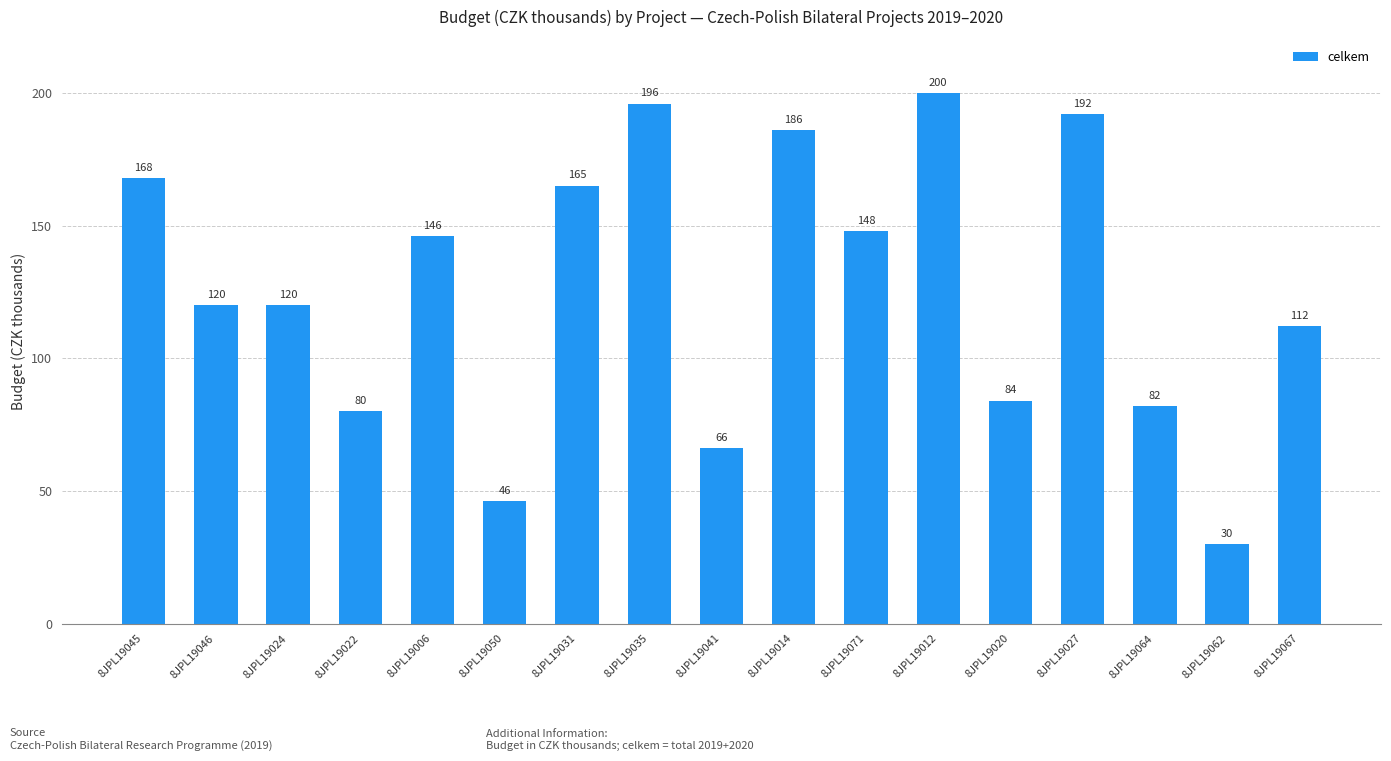

Where does the data first go above 120?

8JPL19045